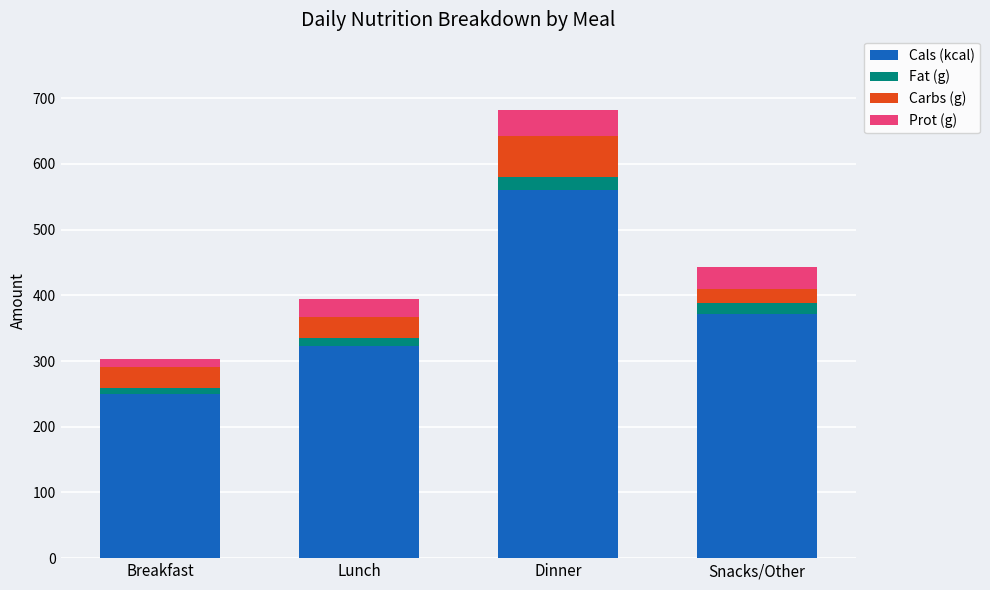

Does the chart contain stacked bars?

Yes